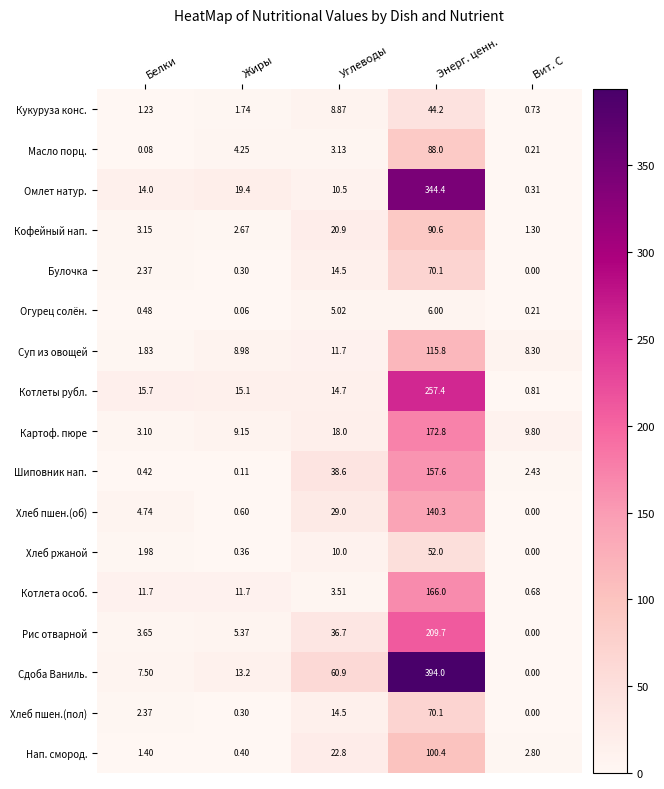

At which category is the sum across all series the highest?

Энерг. ценн.